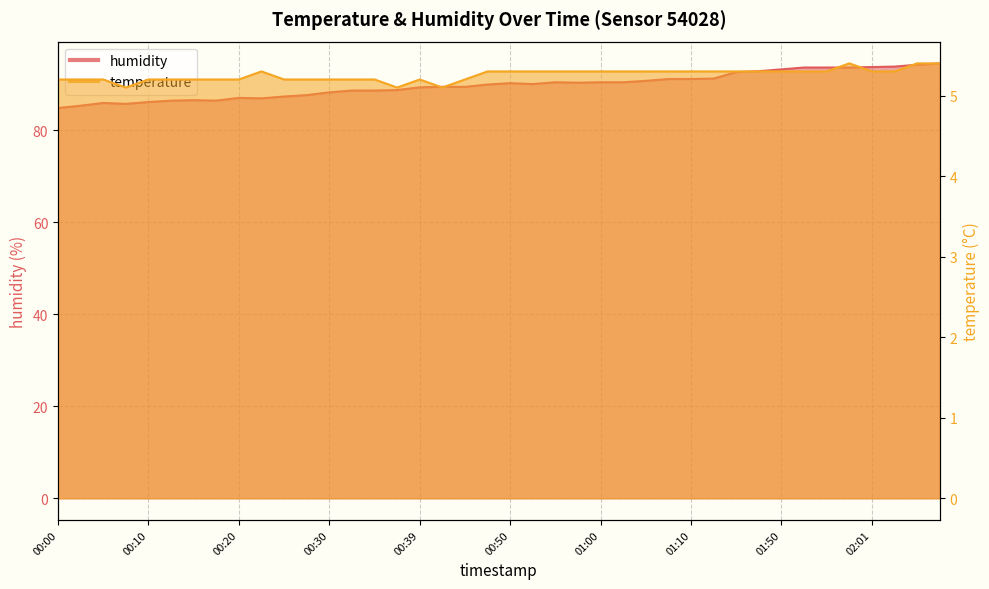

Which category has the lowest value in the temperature series?

00:07